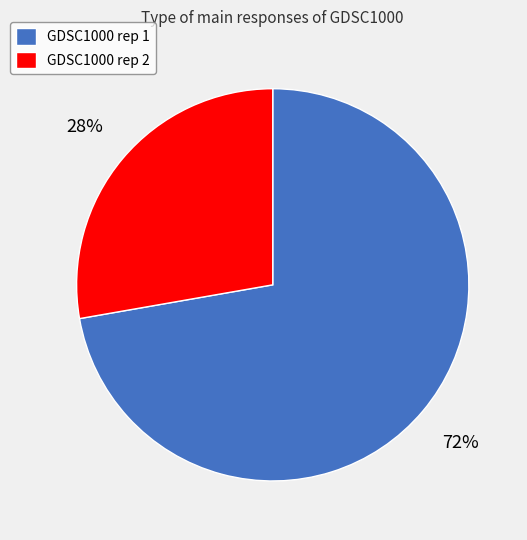

Which slice is the smallest?

GDSC1000 rep 2